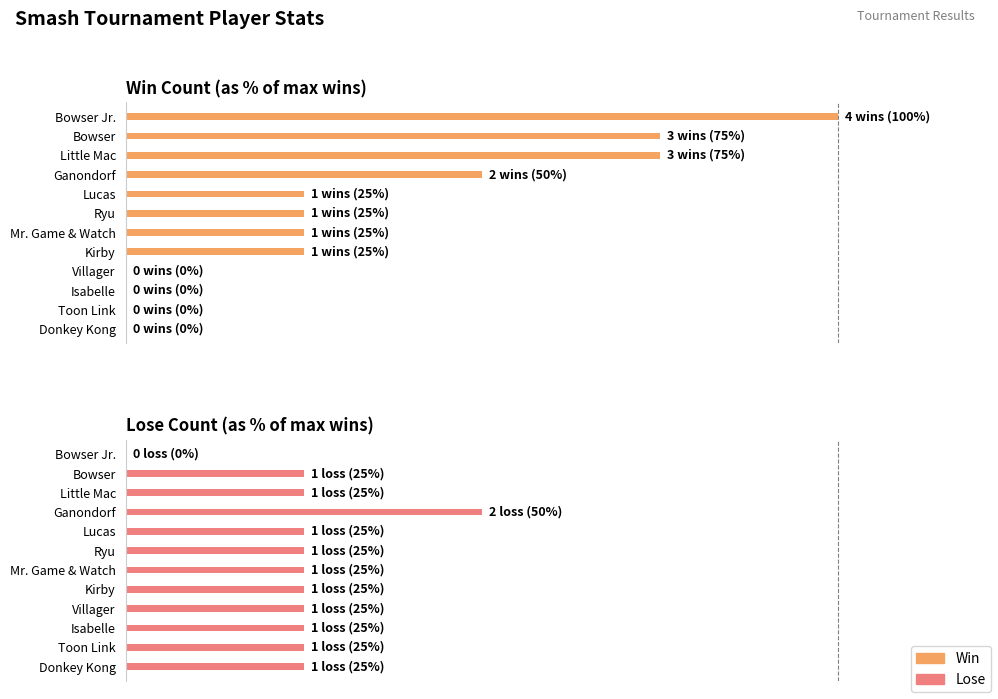

What is the difference between the maximum and minimum values in the Lose series?

50